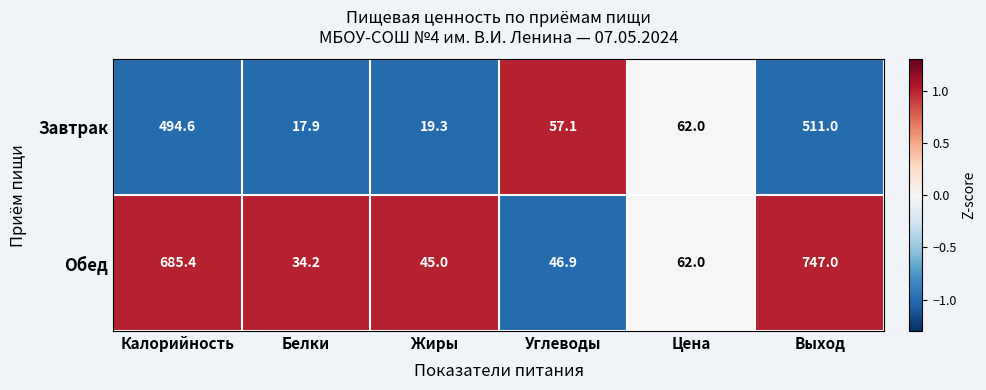

Reading right to left, what are all the values shown in this chart?

Завтрак: Выход=511.0	Цена=62.0	Углеводы=57.1	Жиры=19.3	Белки=17.9	Калорийность=494.6
Обед: Выход=747.0	Цена=62.0	Углеводы=46.9	Жиры=45.0	Белки=34.2	Калорийность=685.4